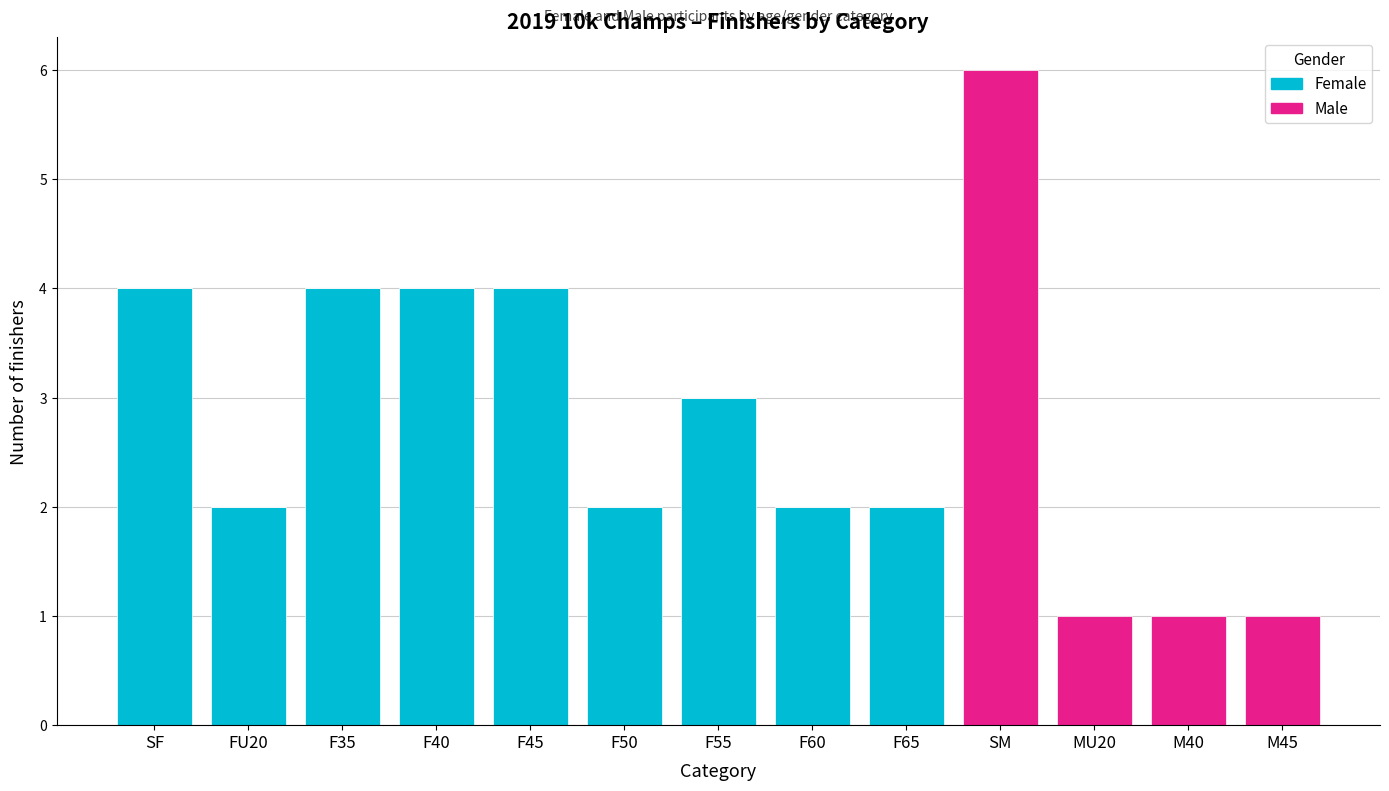

At which category is the sum across all series the highest?

SM